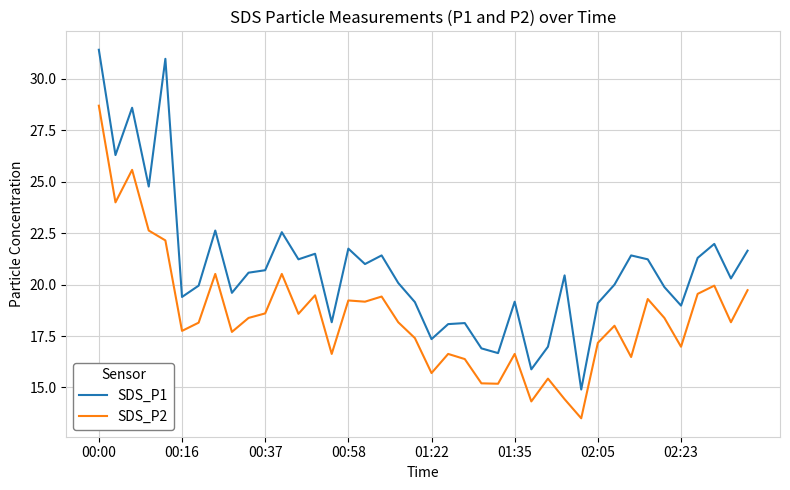

How many lines are shown in the chart?

2